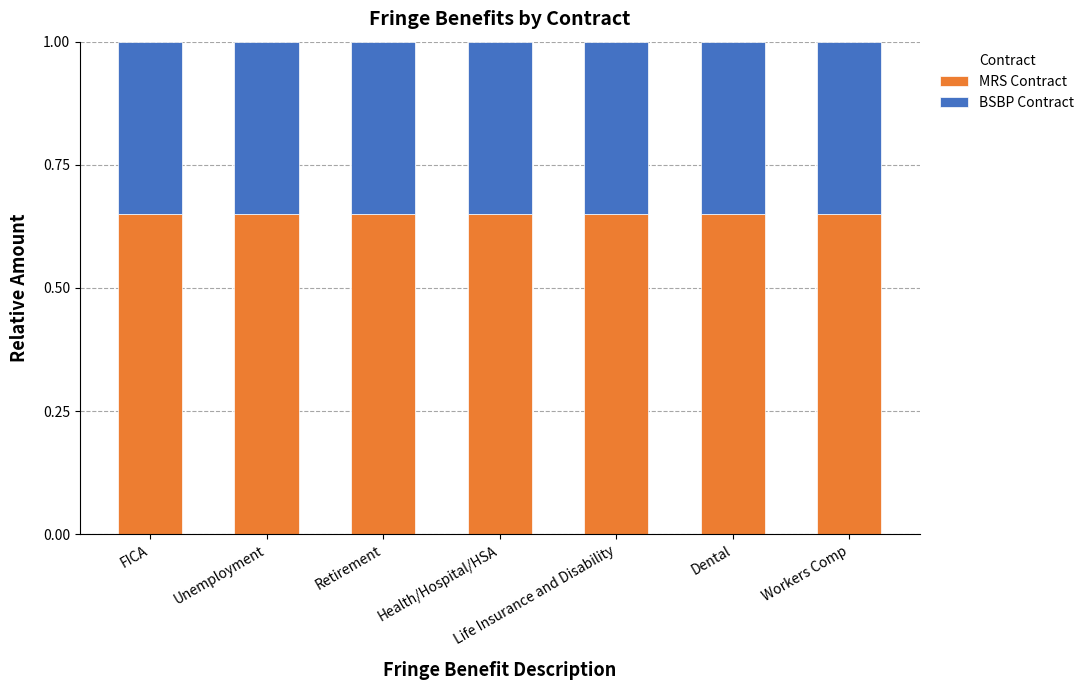

What is the total value across all series at Unemployment?

1.0